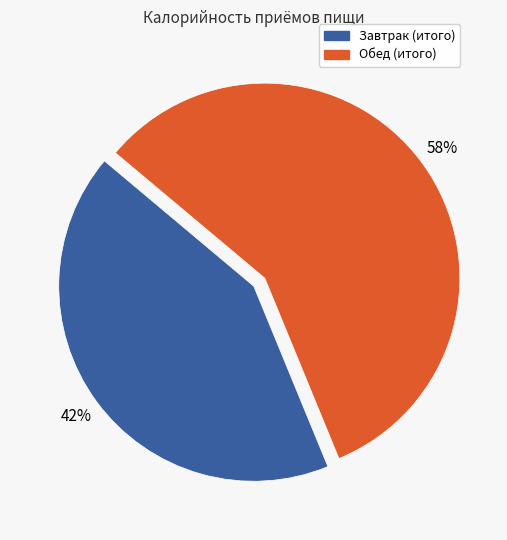

The Обед (итого) slice represents 47% of the pie. True or false?

False